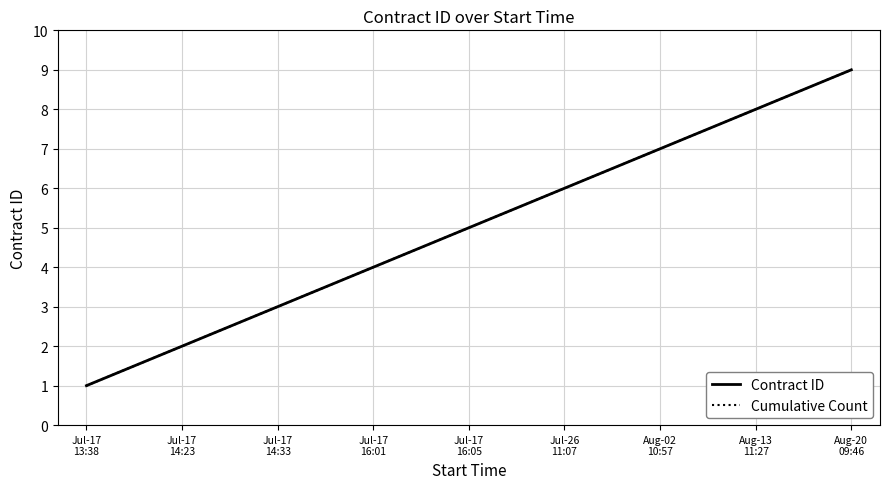

Is this an area chart (filled region under the line)?

No